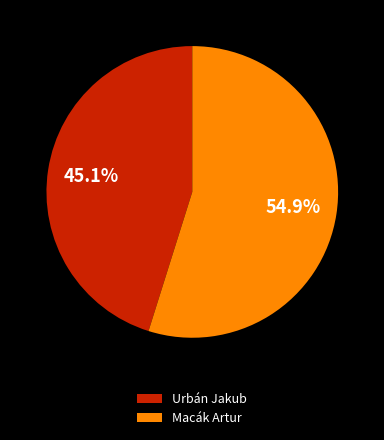

Does Macák Artur account for over 50% of the chart?

Yes